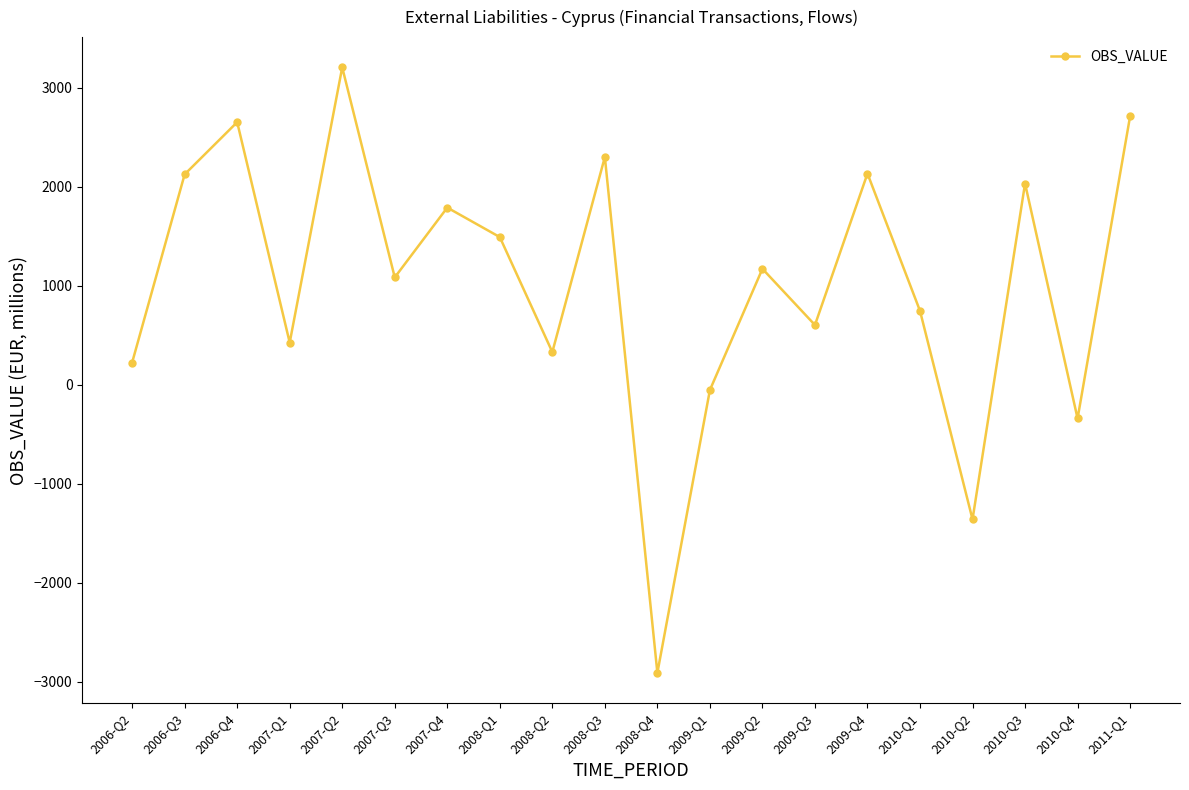

Is it true that the value at 2007-Q4 is 1788.3?

True